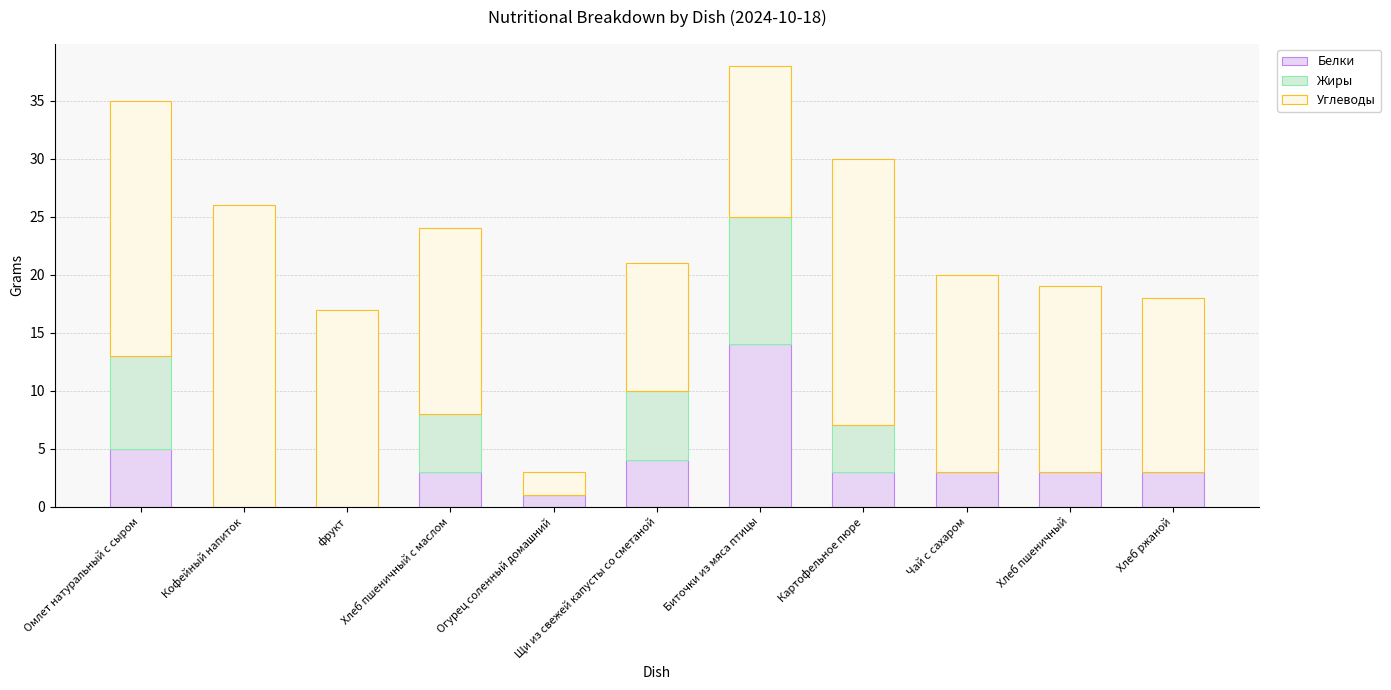

What is the total value across all series at Хлеб ржаной?

18